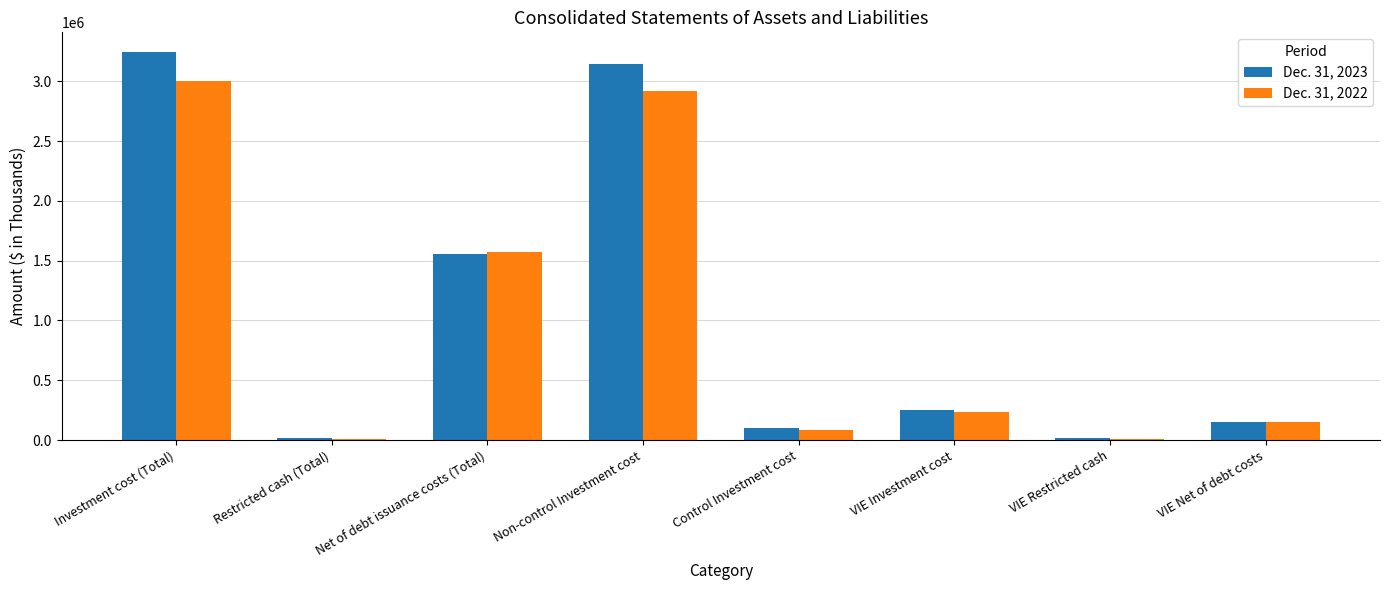

Which series has the widest spread of values?

Dec. 31, 2023